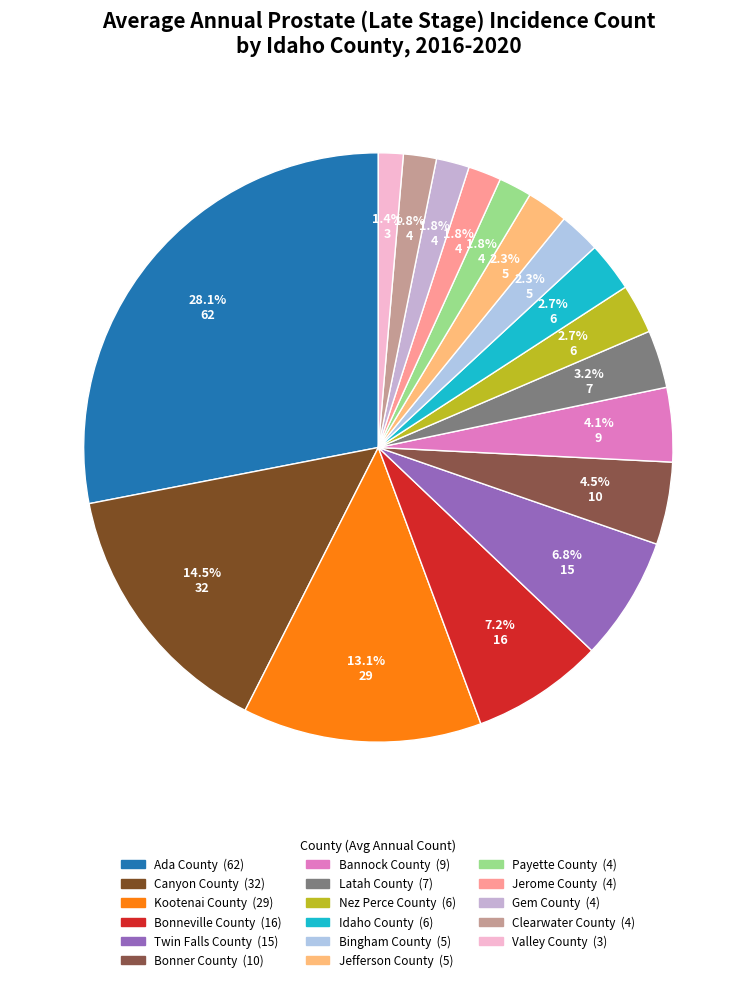

What is the change in value from Bannock County to Nez Perce County?

-3